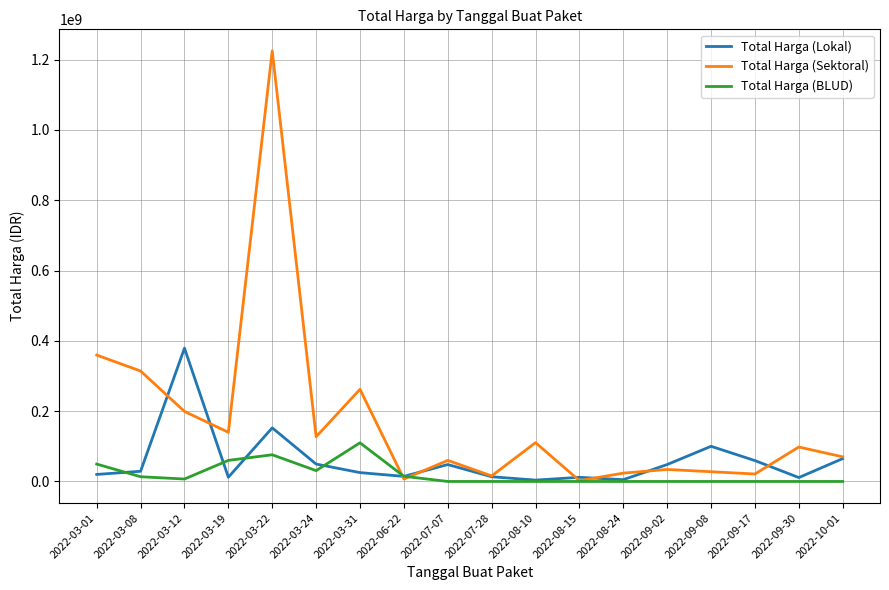

The Total Harga (BLUD) series shows 0 at 2022-08-15. True or false?

True